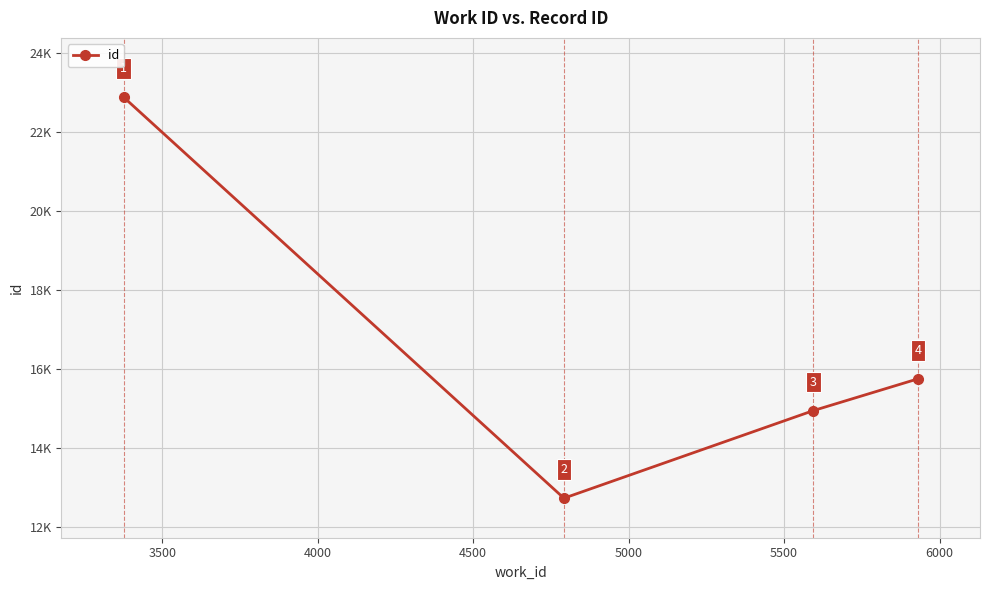

Does the chart have visible grid lines?

Yes